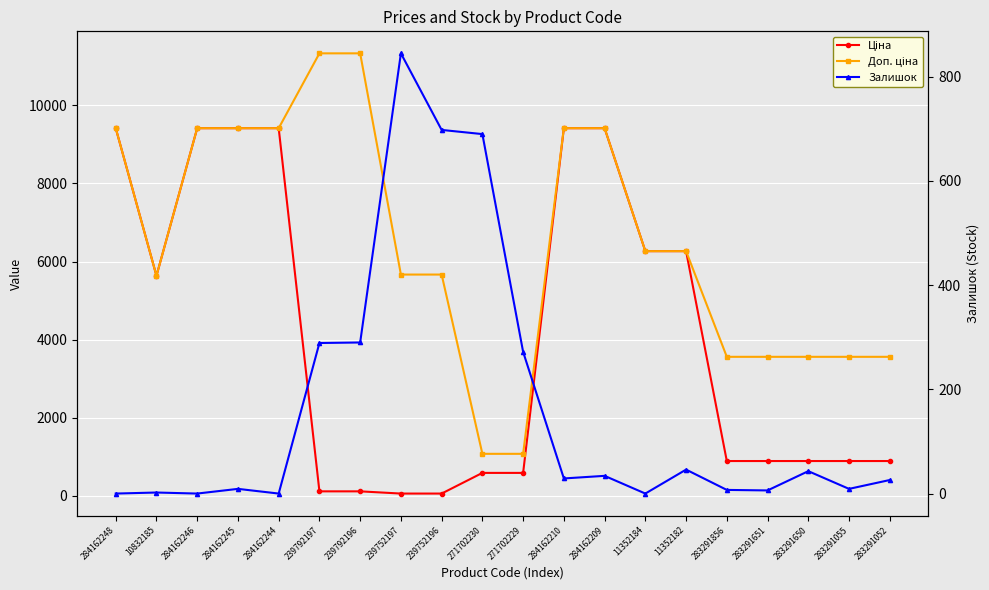

What is the label of the 5th point from the right?

283291856